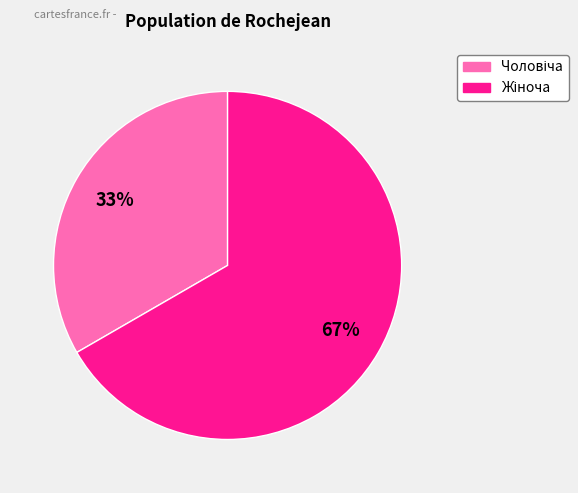

To the nearest percent, what is the average slice percentage?

50%